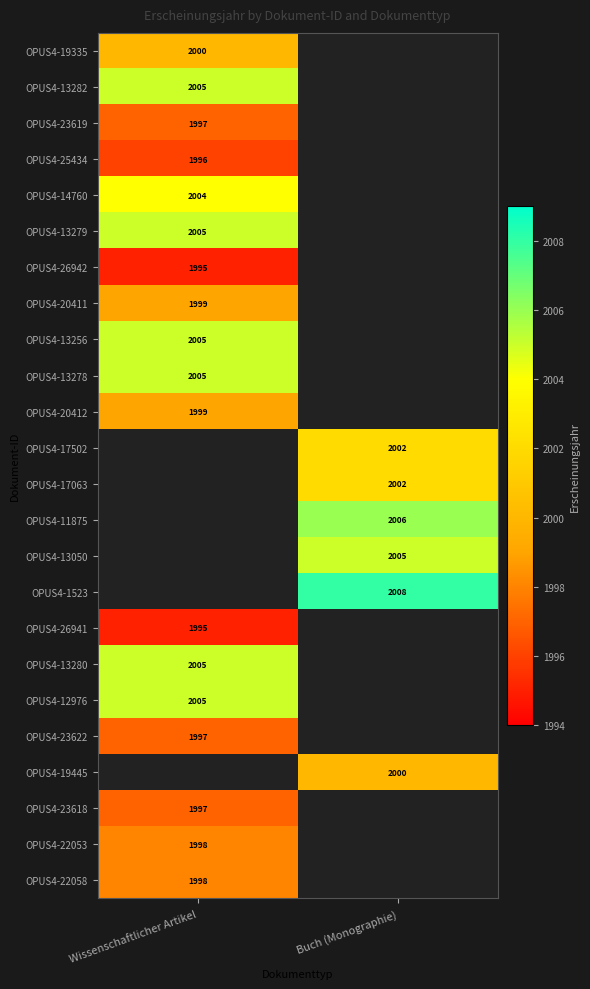

The value of OPUS4-17502 at Buch (Monographie) is 1224. True or false?

False